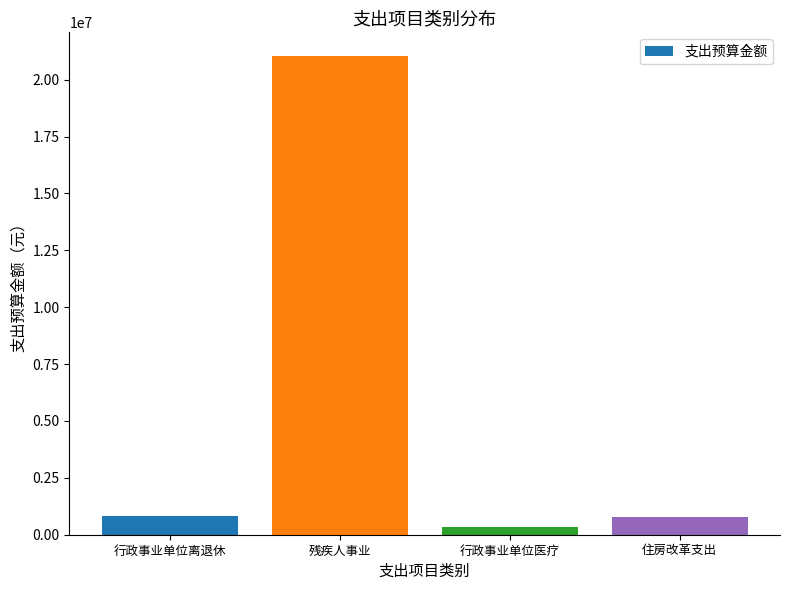

What is the difference between the second highest and second lowest values?

18212.6